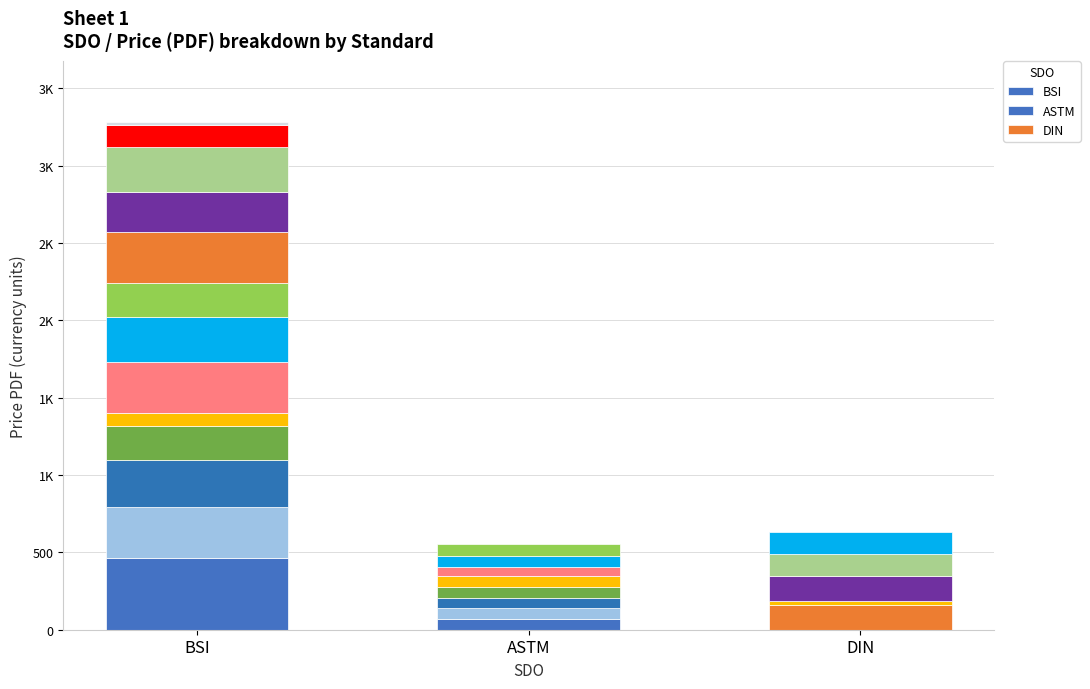

What is the sum of the DIN values at BS 85500:2025-TC and 24/30441030 DC?

158.5